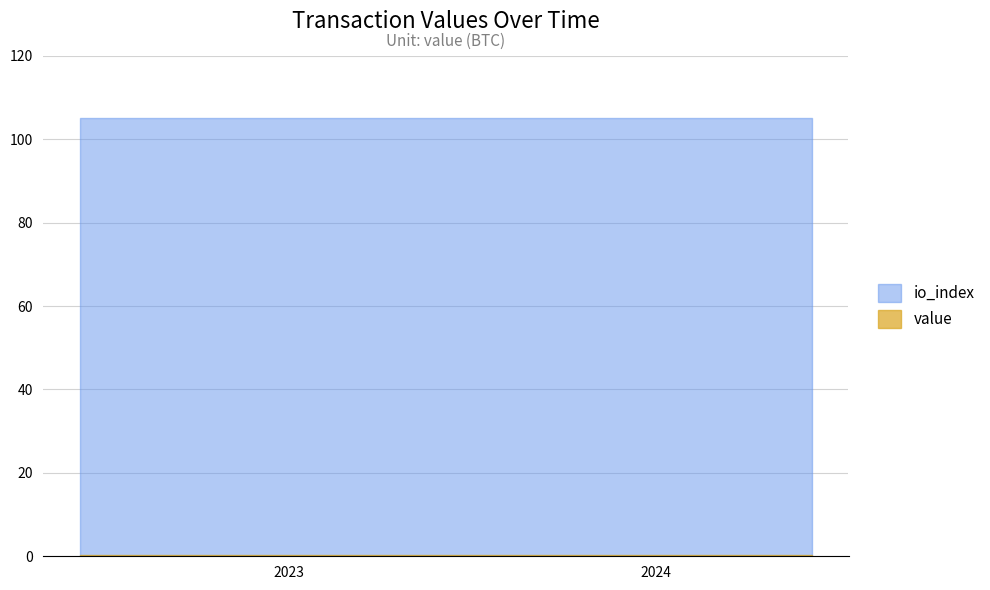

Rank the series by their maximum value, from highest to lowest.

io_index, value